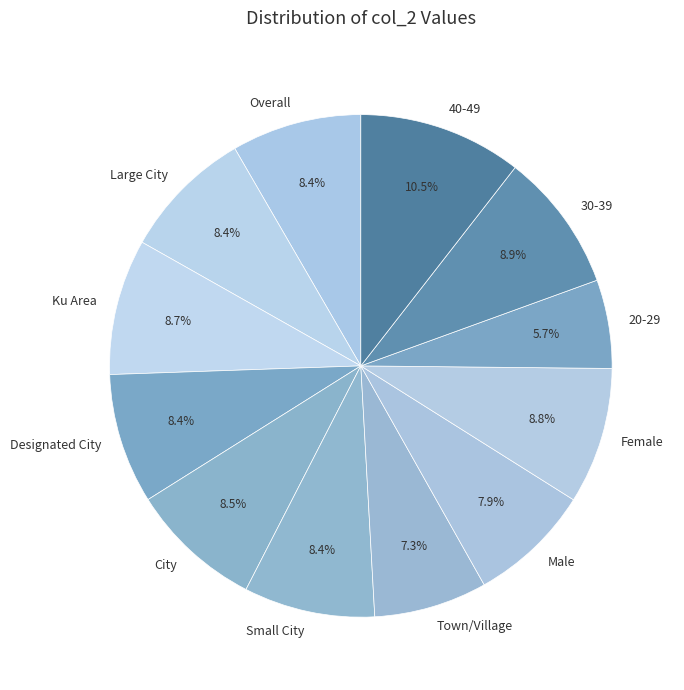

How many slices are in this pie chart?

12